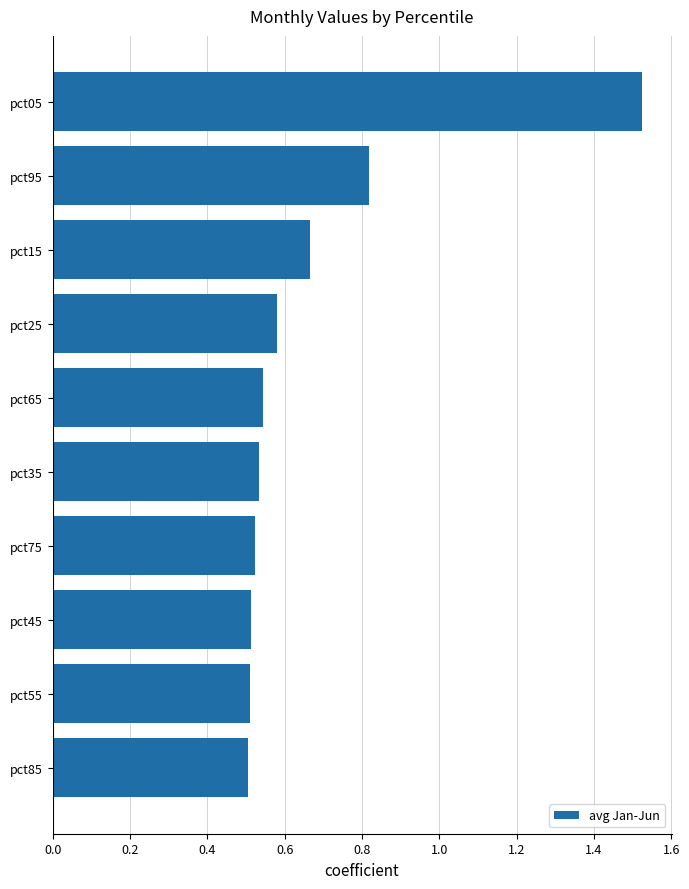

What is the change in value from pct85 to pct25?

+0.1